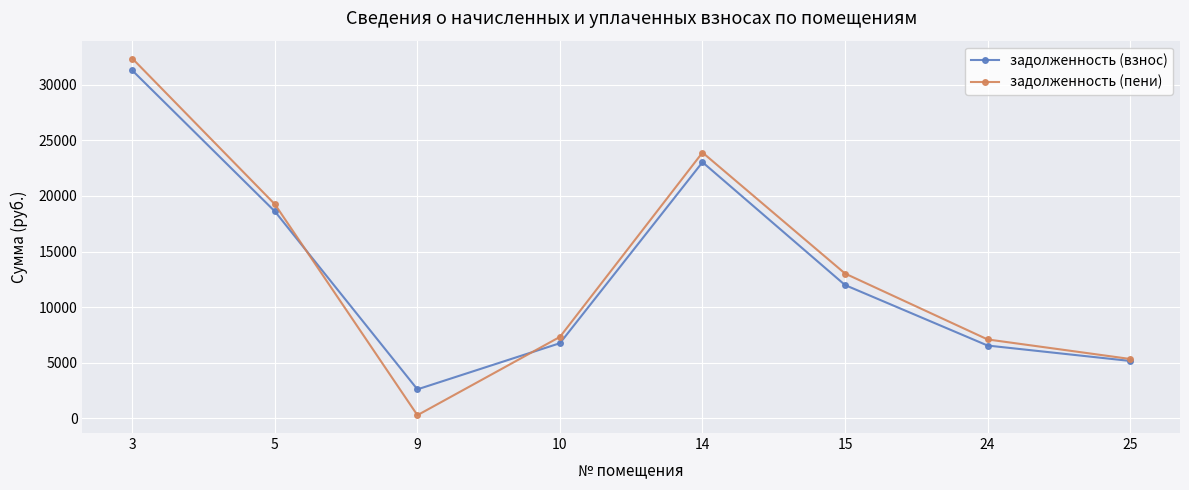

At 24, list the series in order from smallest to largest.

задолженность (взнос), задолженность (пени)